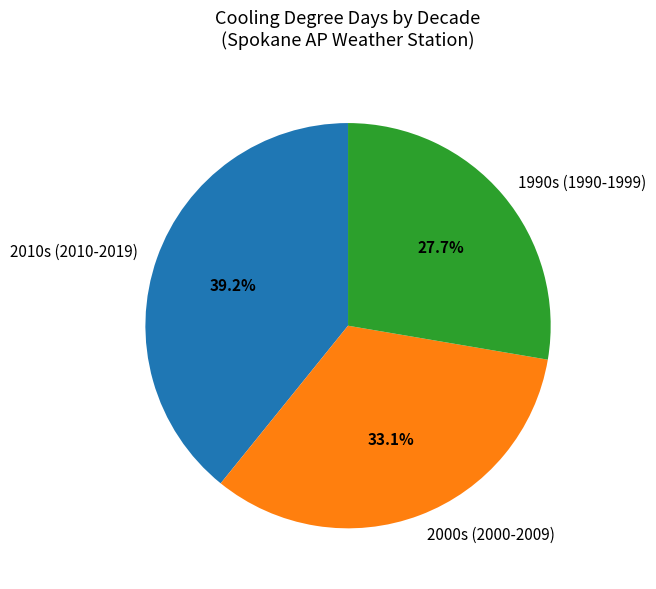

Combined, what portion of the pie is 2010s (2010-2019) and 2000s (2000-2009)?

72.3%